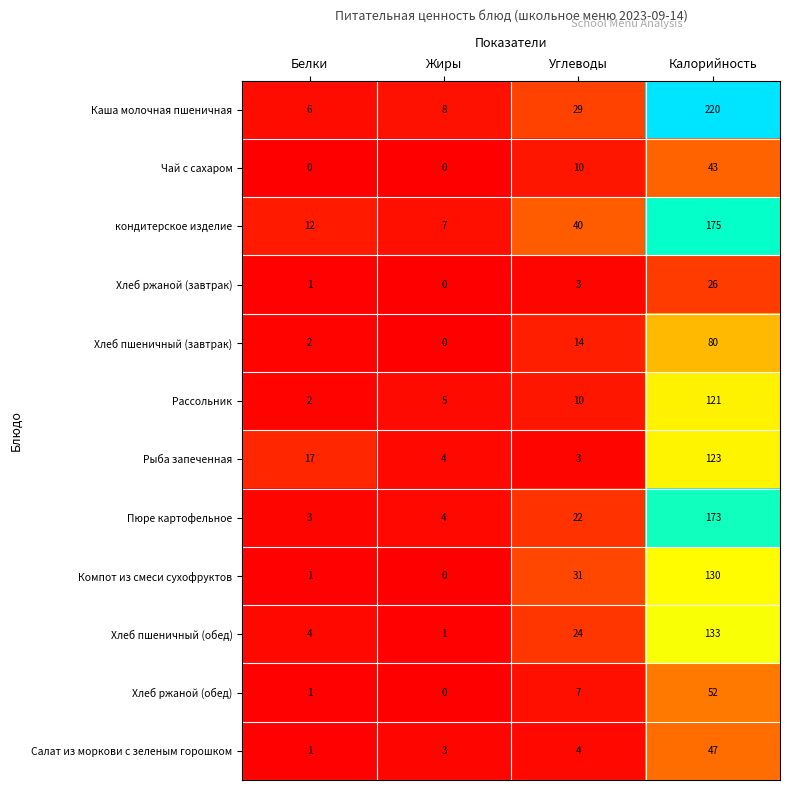

What is the total value across all series at Калорийность?

1323